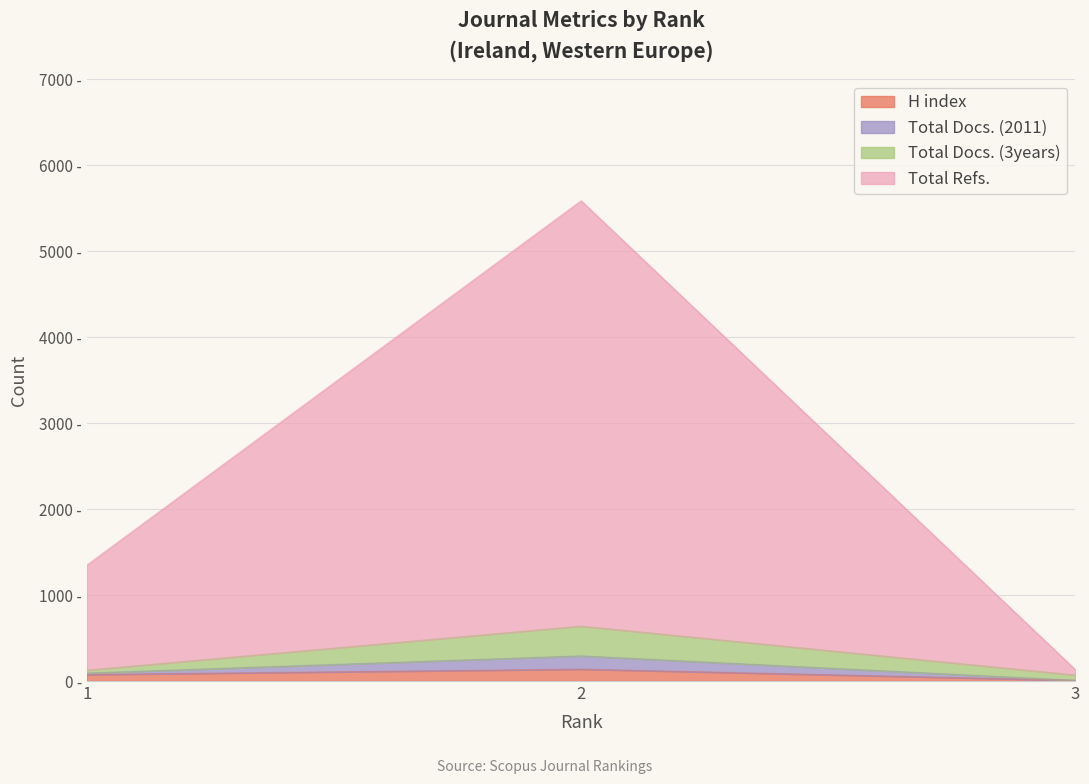

What is the average value of the Total Refs. series?

2356